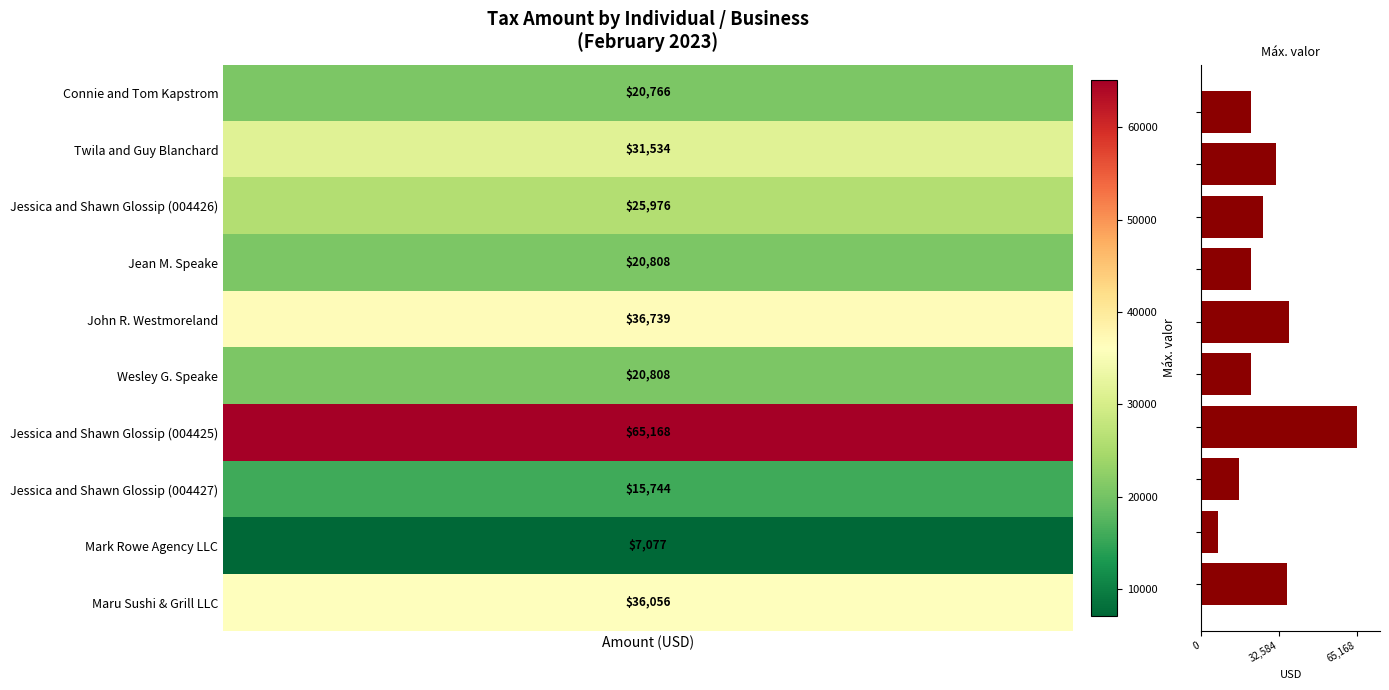

What is the difference between the maximum and second lowest values?

49424